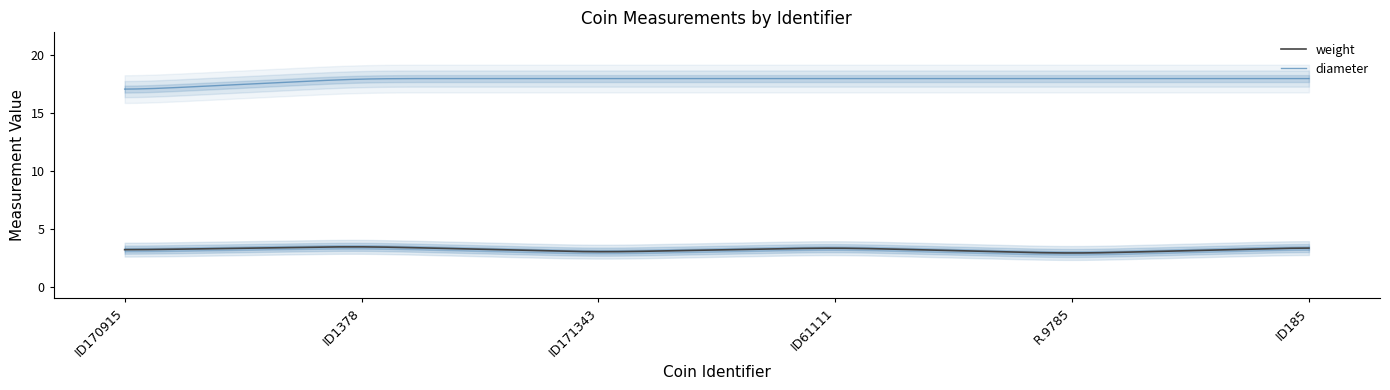

What are all the series names shown in the legend?

weight, diameter